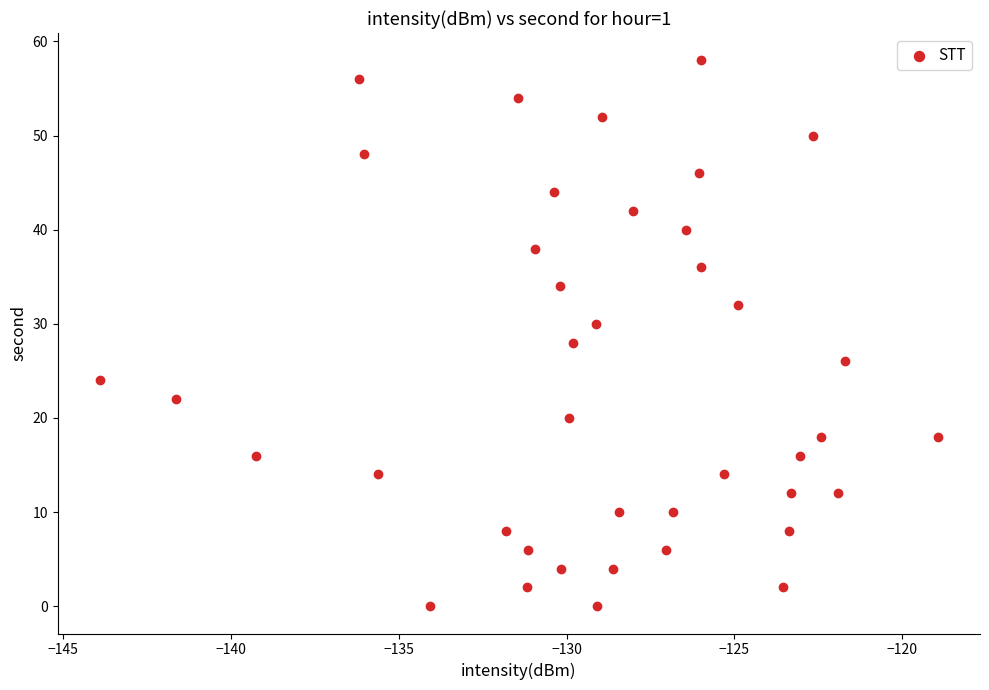

What is the range of Y values (max minus min)?

58